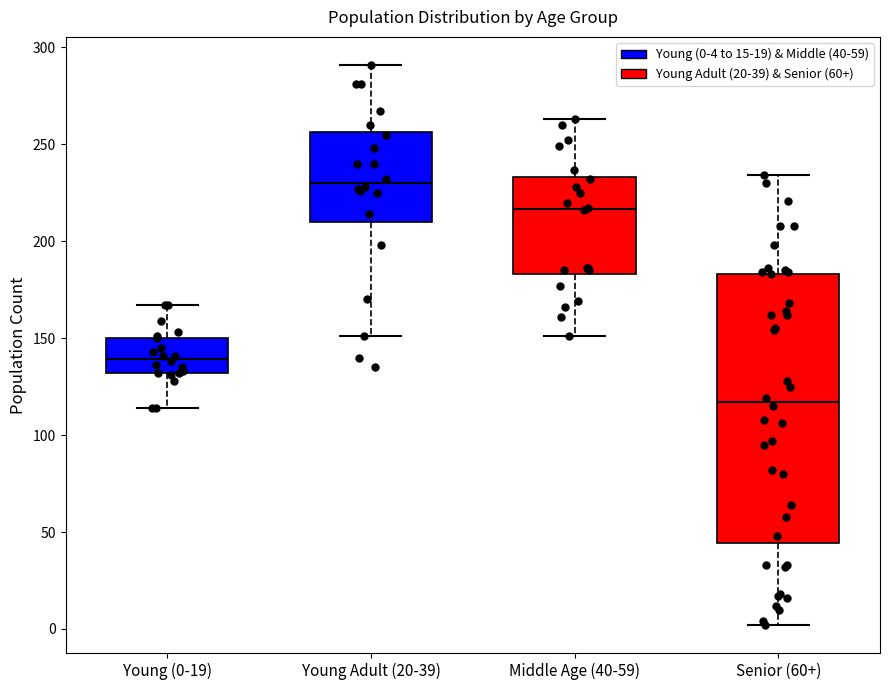

Where is the lower edge of the box for Young Adult (20-39) on the y-axis? The values are not printed on the chart, so give them approximately, as read against the axis.

210